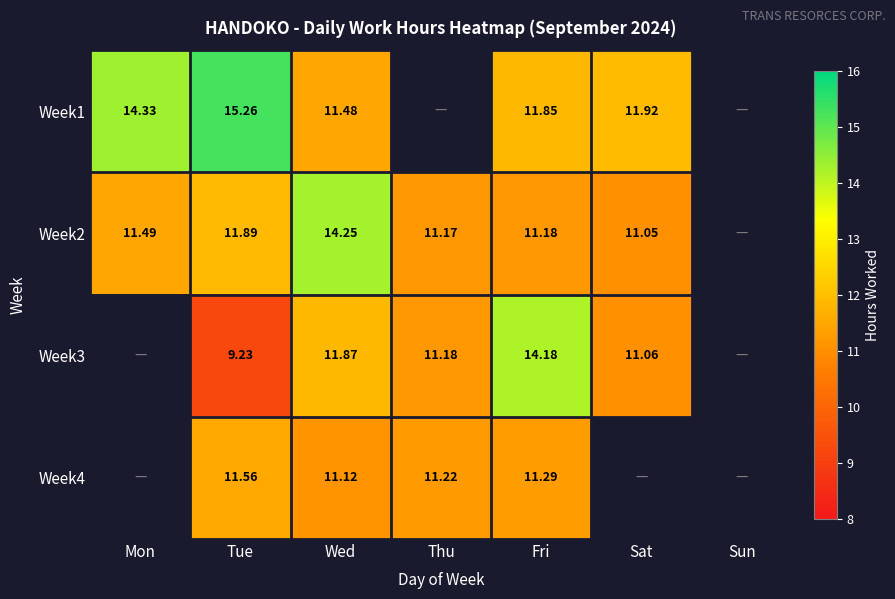

At how many categories does at least one series exceed 12?

4